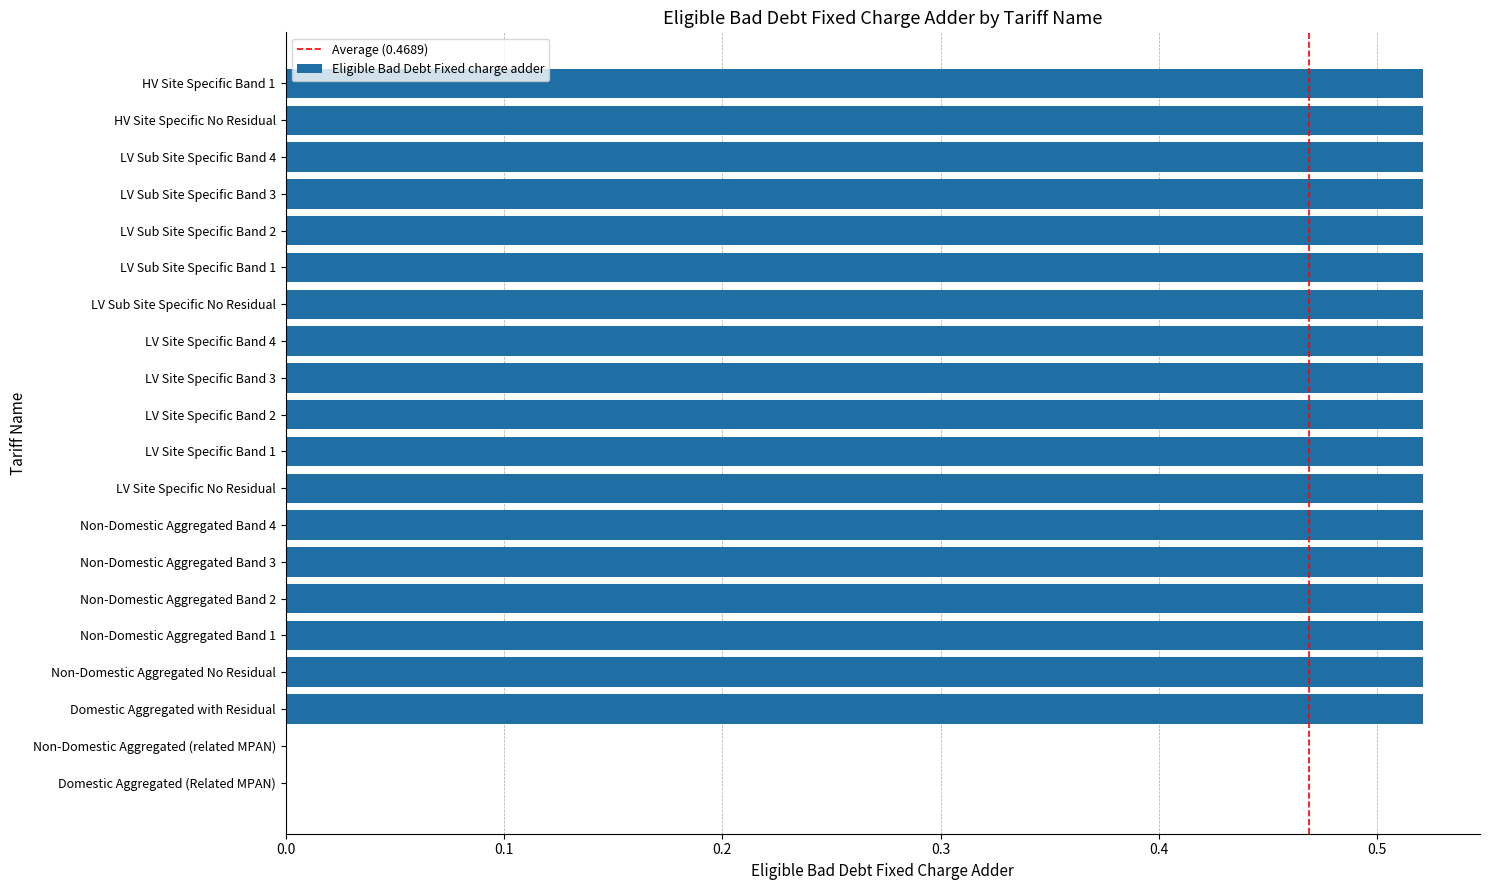

True or false: the data shows -0.3 at Domestic Aggregated (Related MPAN).

False